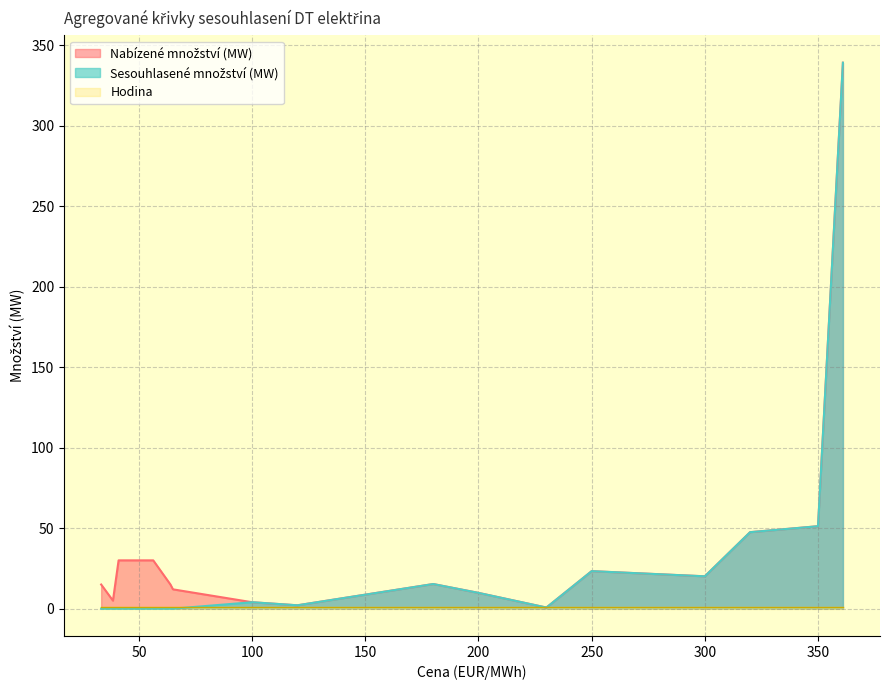

What is the sum of all Sesouhlasené množství (MW) values?

513.0